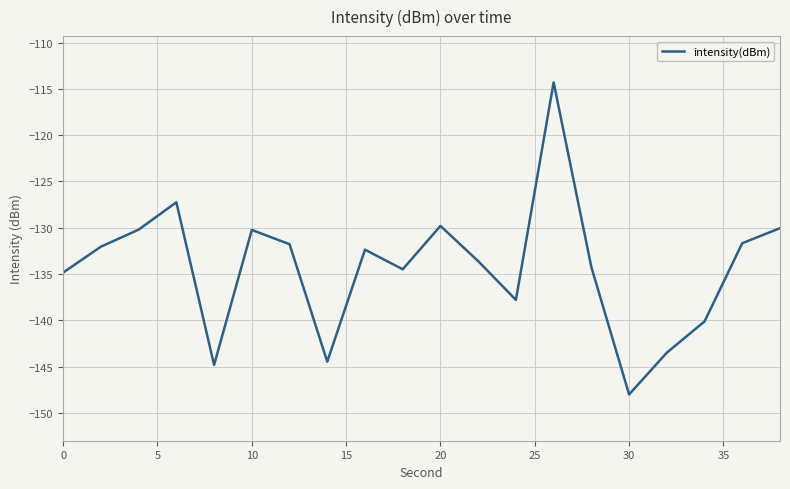

What is the maximum value shown in the chart?

-114.3